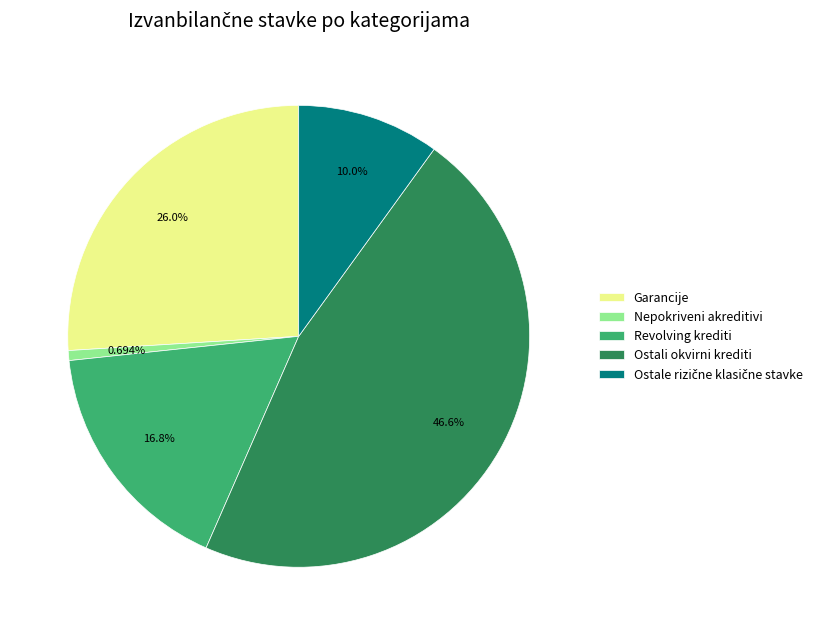

Which category has the smallest portion of the pie?

Nepokriveni akreditivi